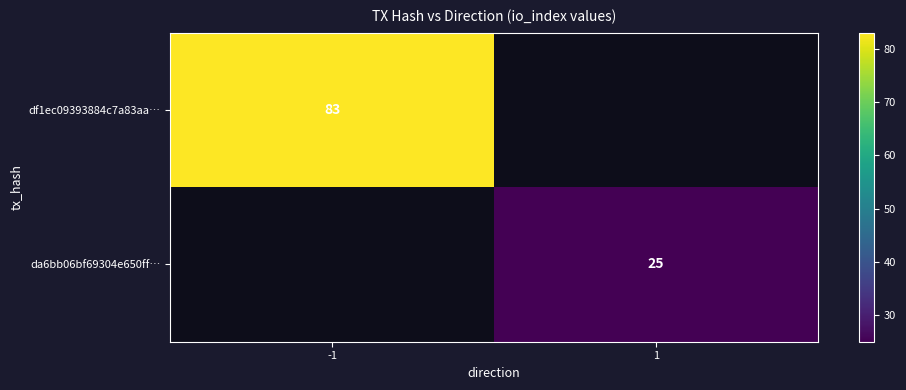

What is the maximum value shown in the chart?

83.0